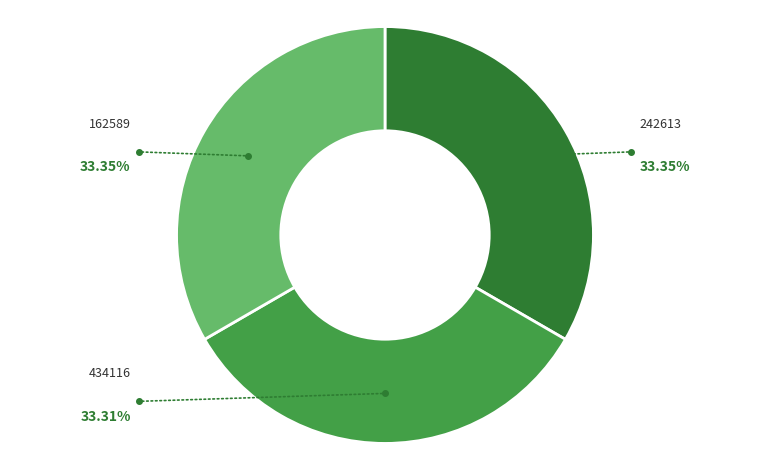

Is there any slice that represents more than half of the pie?

No